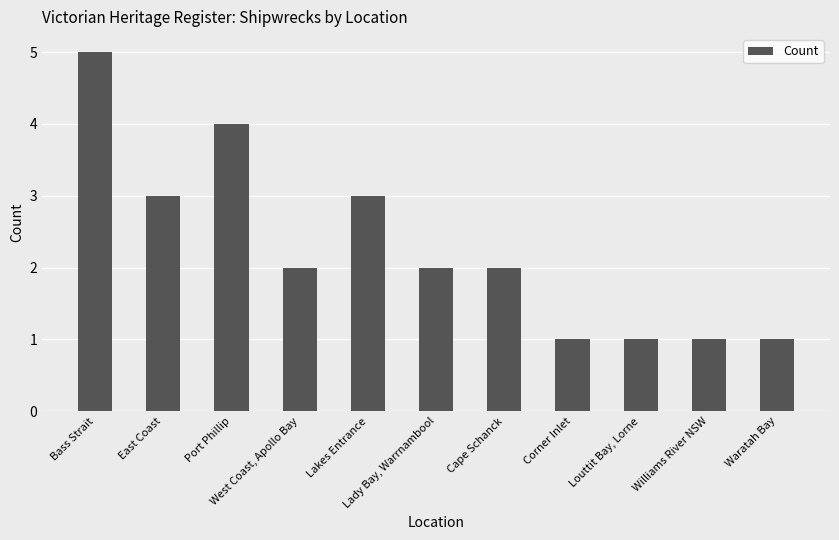

What is the value of the 6th bar from the left?

2